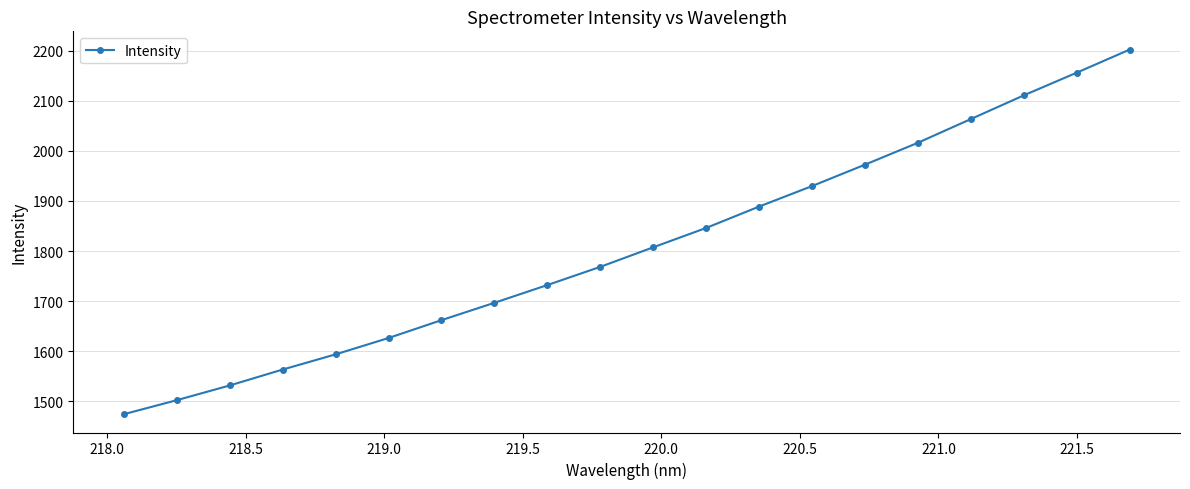

What is the minimum value shown in the chart?

1474.2